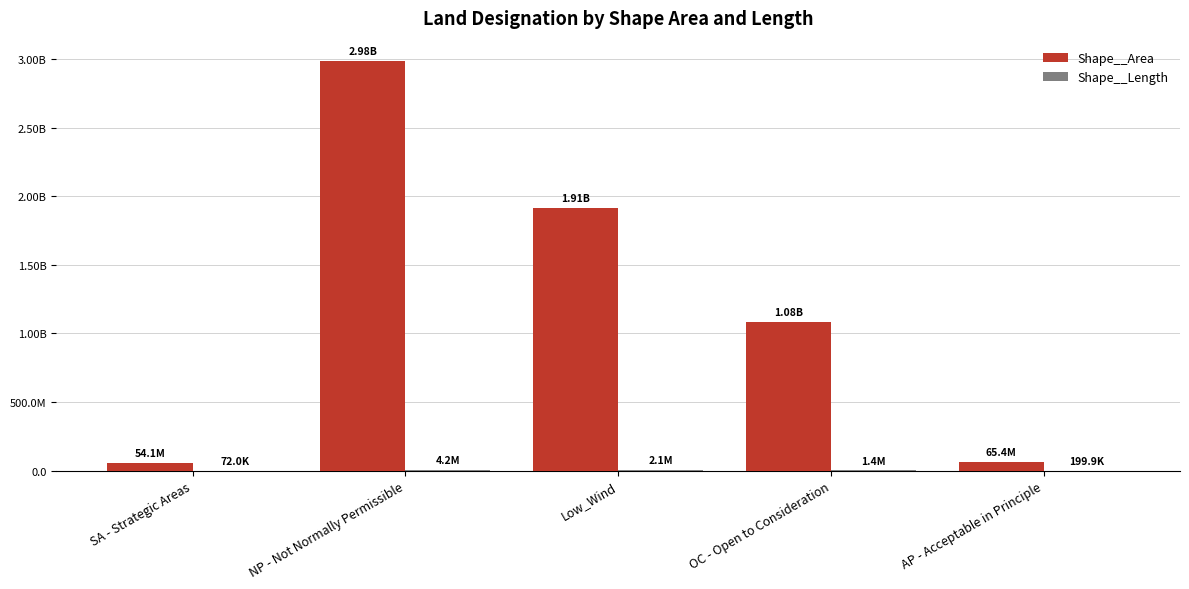

How many bars are there in each group?

2